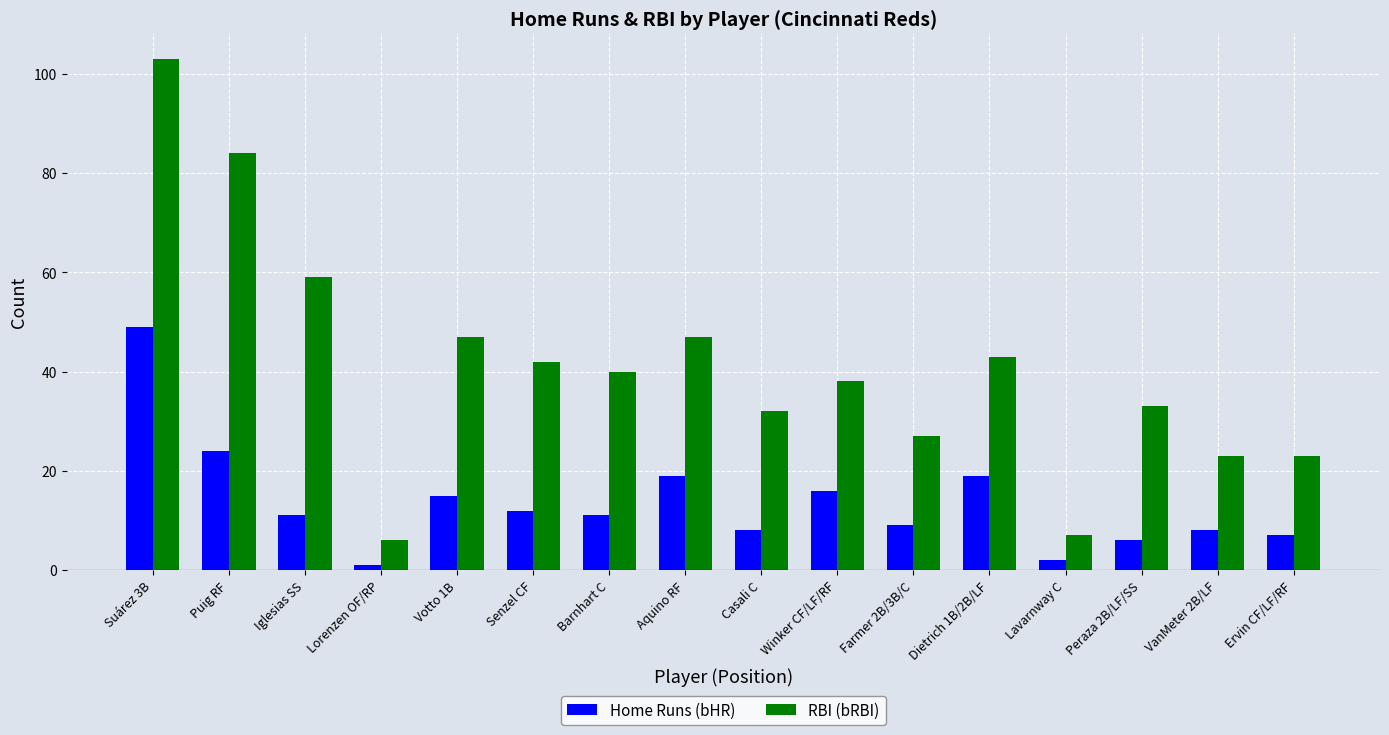

How many data points does each series have?

16